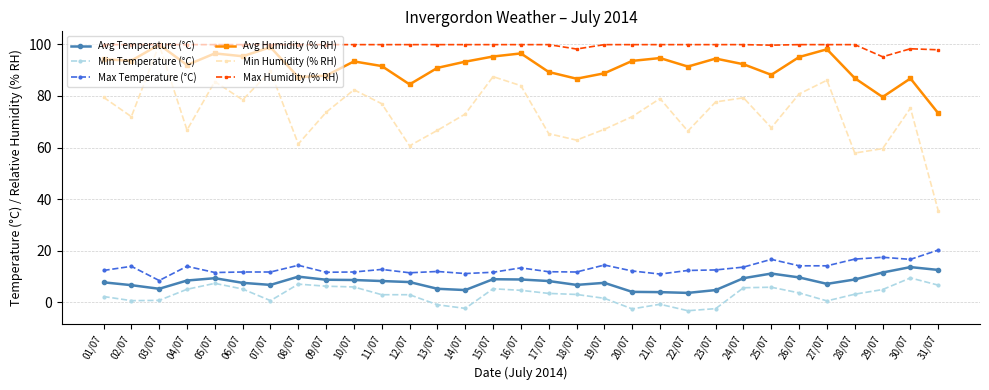

How many positive values does the Min Temperature (°C) series have?

25